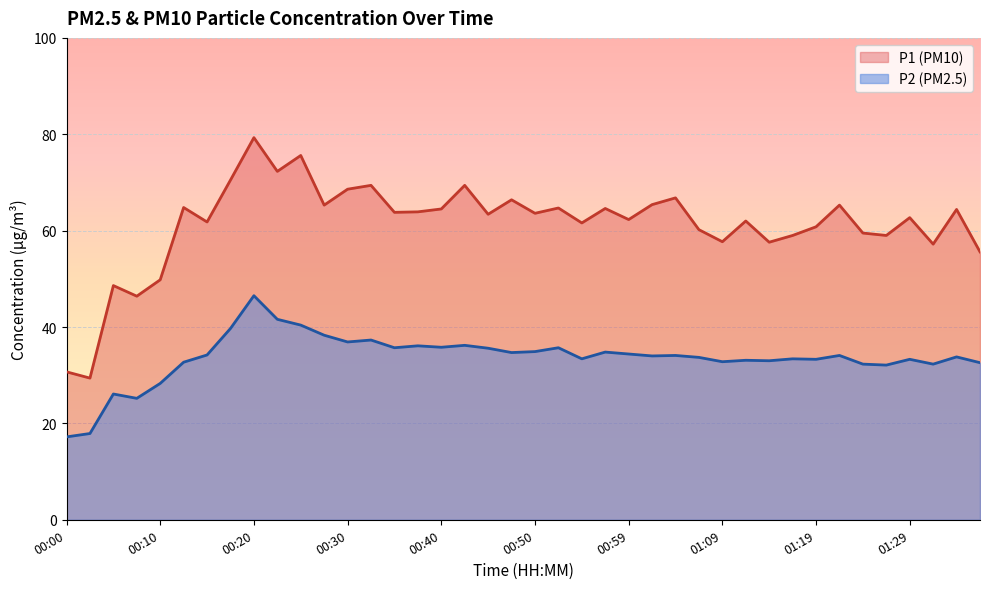

The value of P2 at 00:33 is 7.8. True or false?

False